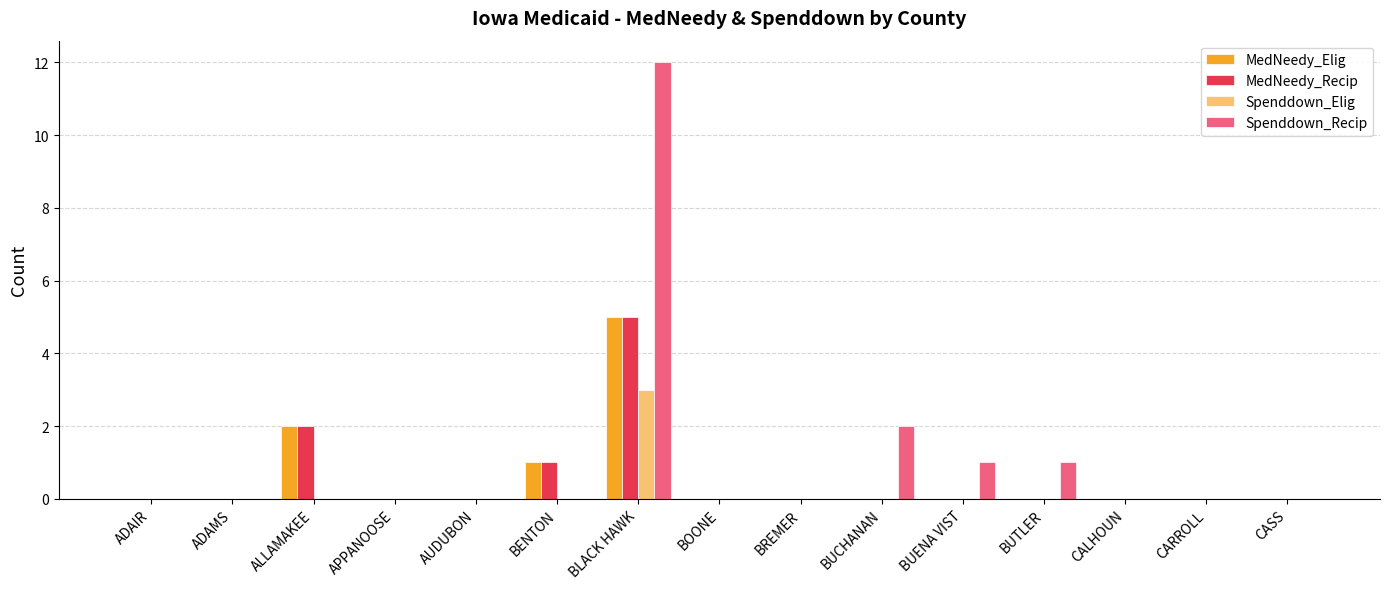

Is the value of MedNeedy_Elig at CARROLL greater than the value of MedNeedy_Recip at BLACK HAWK?

No